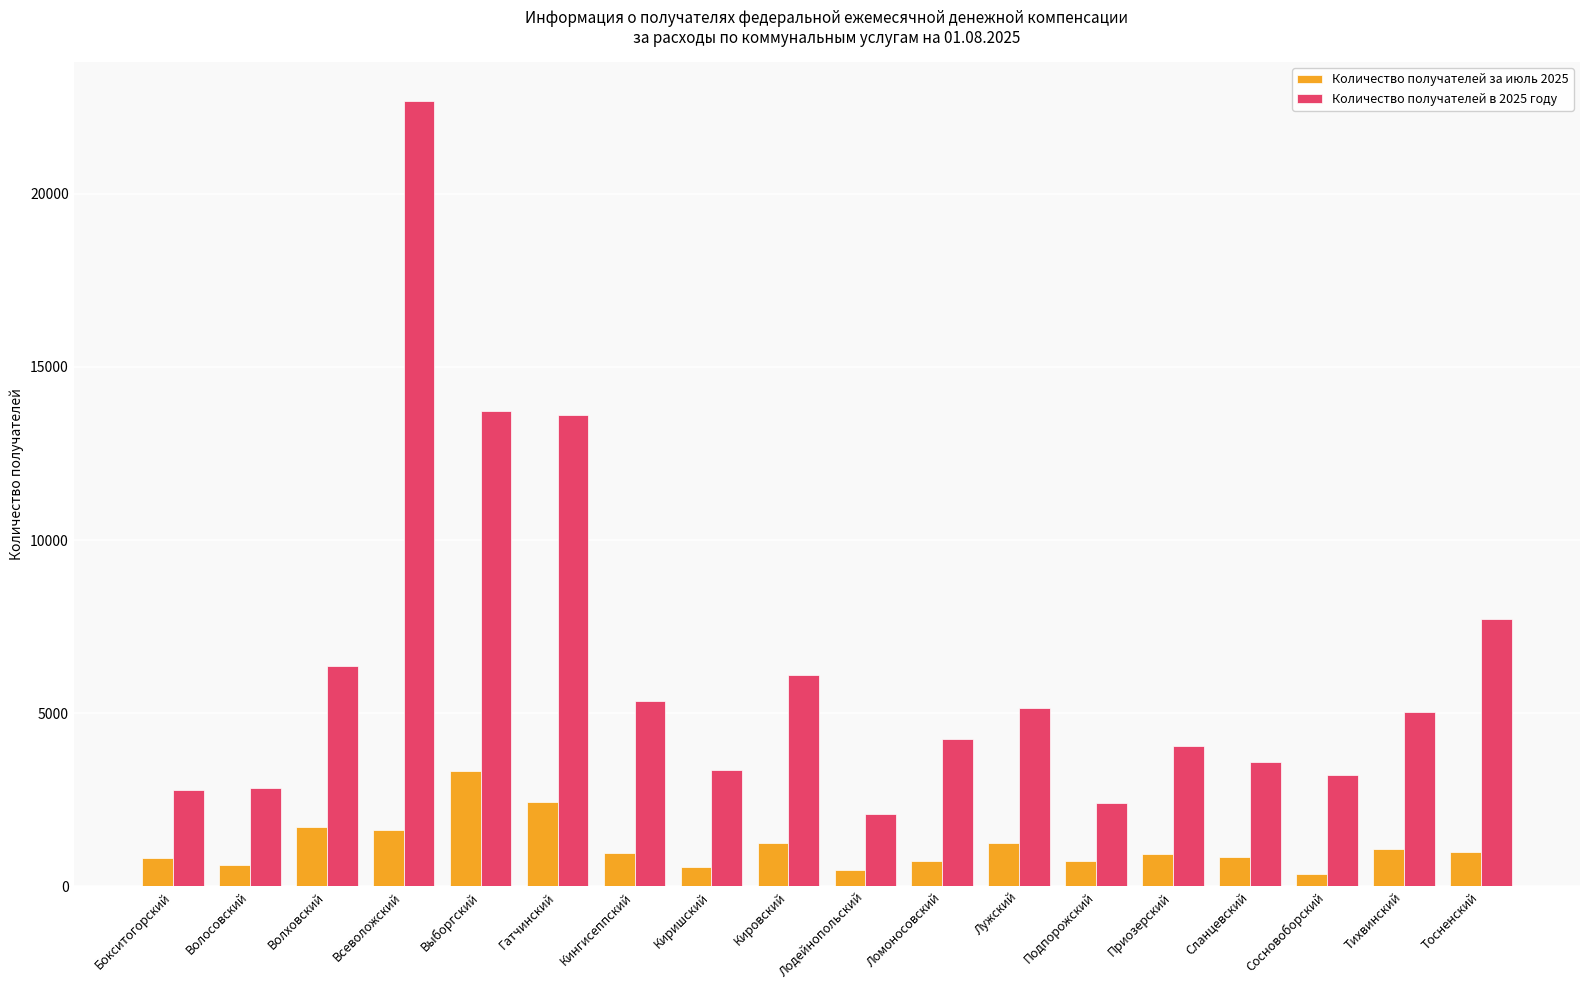

Between Волховский and Сосновоборский, which series saw the biggest shift?

Количество получателей в 2025 году